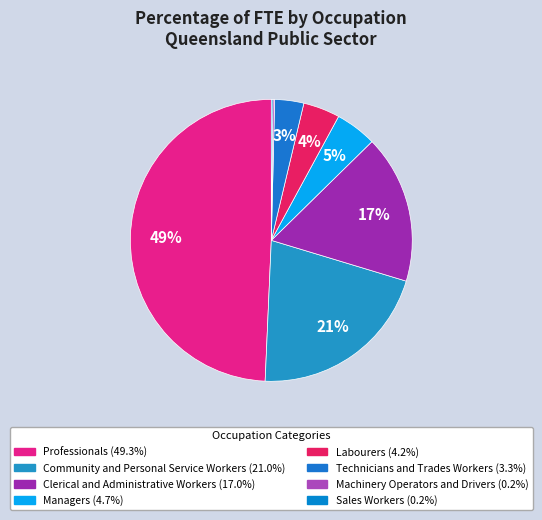

True or false: Professionals accounts for 49% of the total.

True